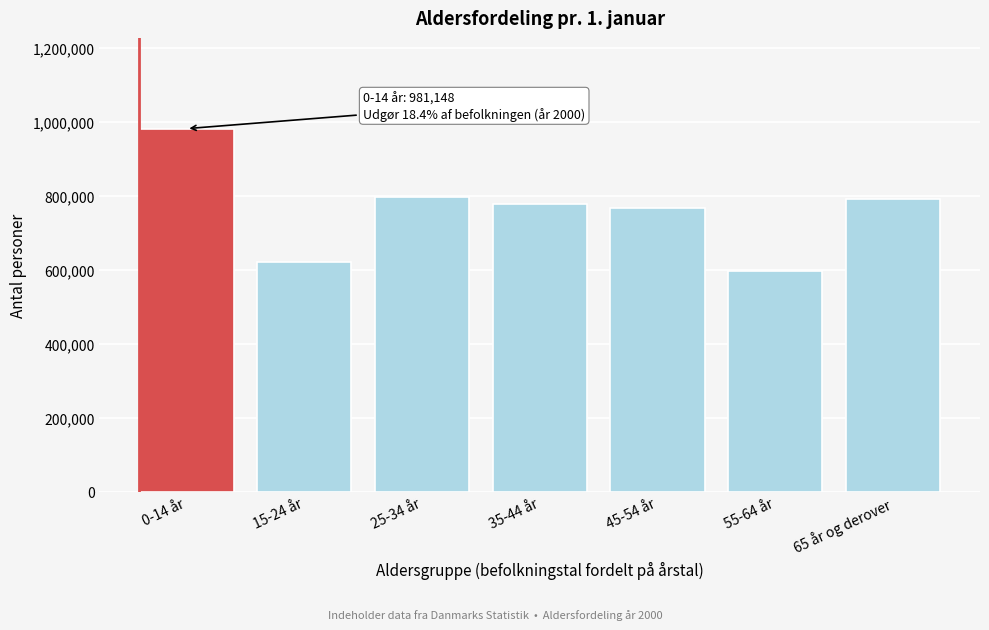

Reading right to left, list all the values displayed in this chart.

65 år og derover=790402	55-64 år=595270	45-54 år=767643	35-44 år=776836	25-34 år=797601	15-24 år=621120	0-14 år=981148